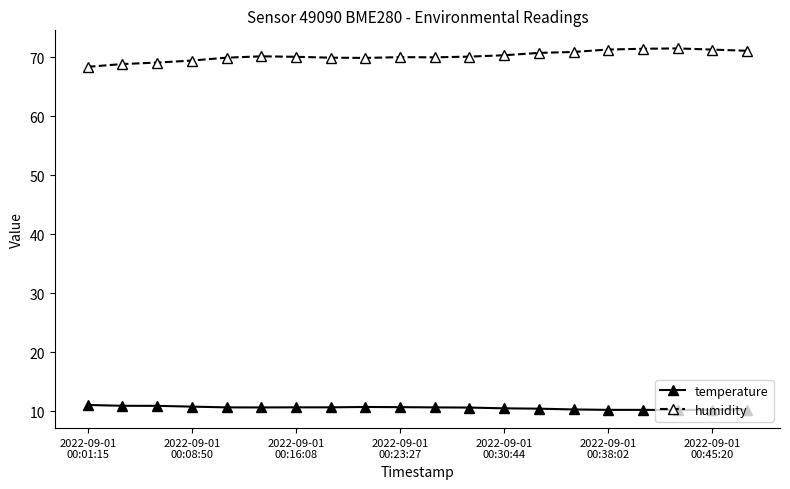

What is the minimum value shown in the chart?

10.2